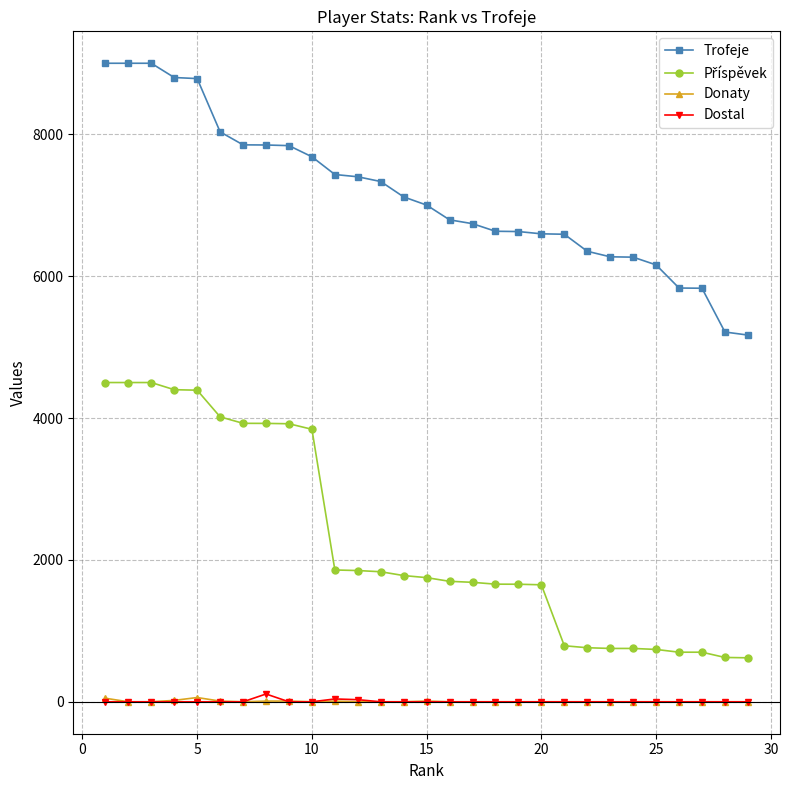

What is the greatest value displayed?

9000